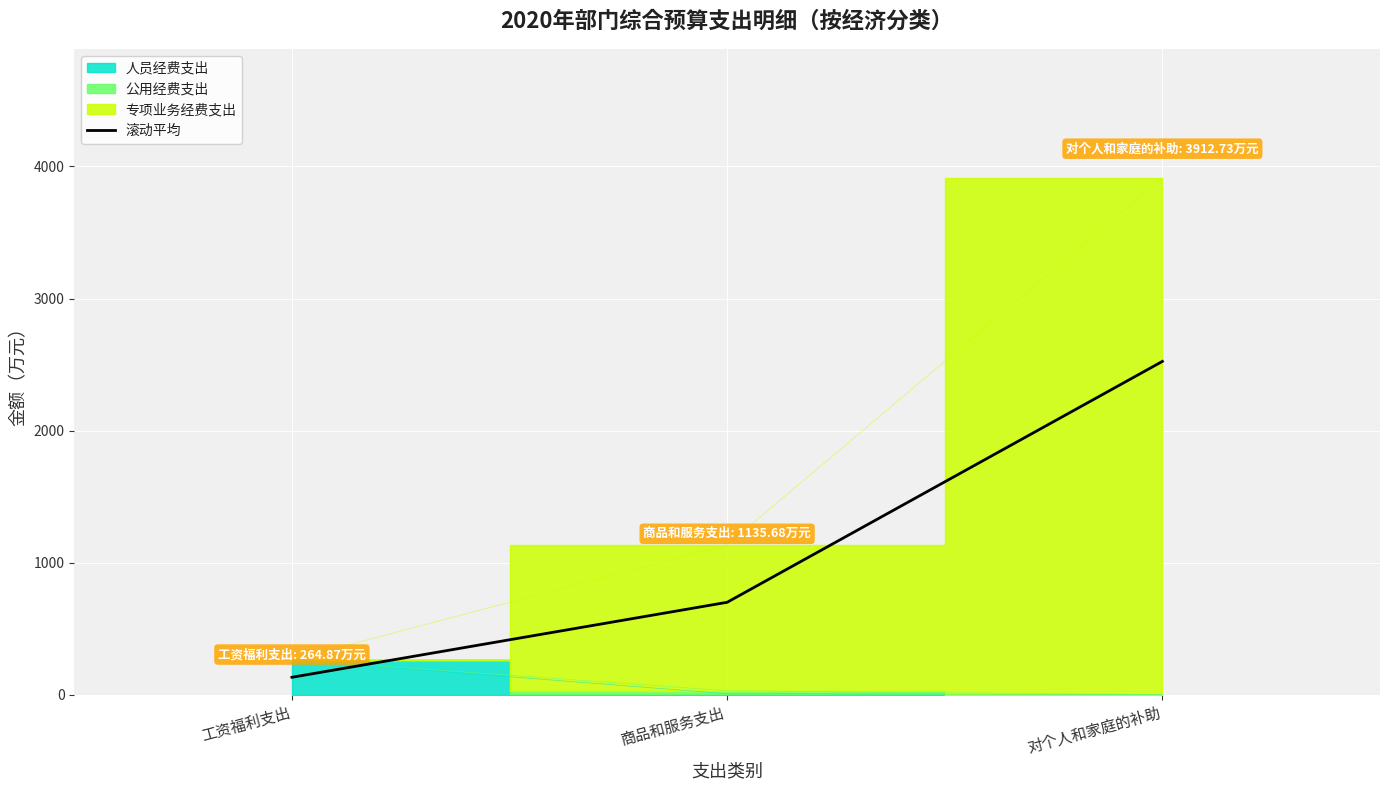

At which label does 滚动平均 reach its minimum?

工资福利支出